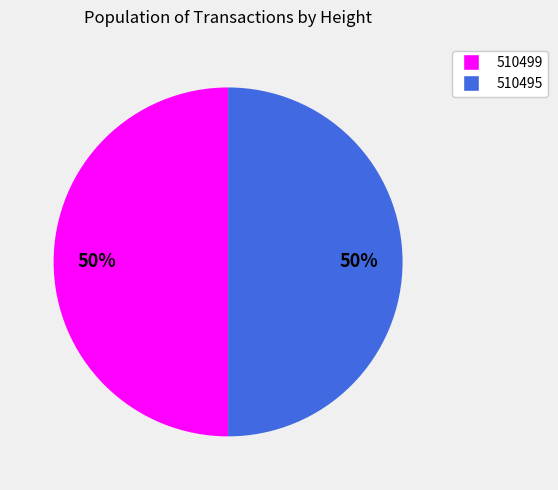

True or false: 510499 accounts for 37% of the total.

False